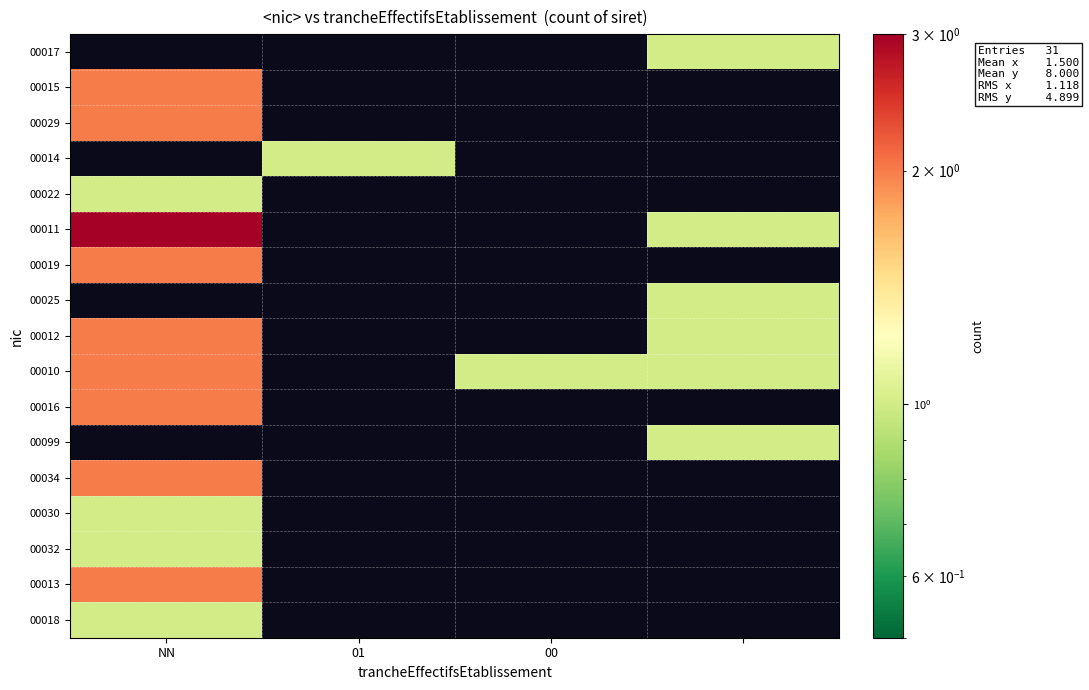

How many positive values does the 00029 series have?

1